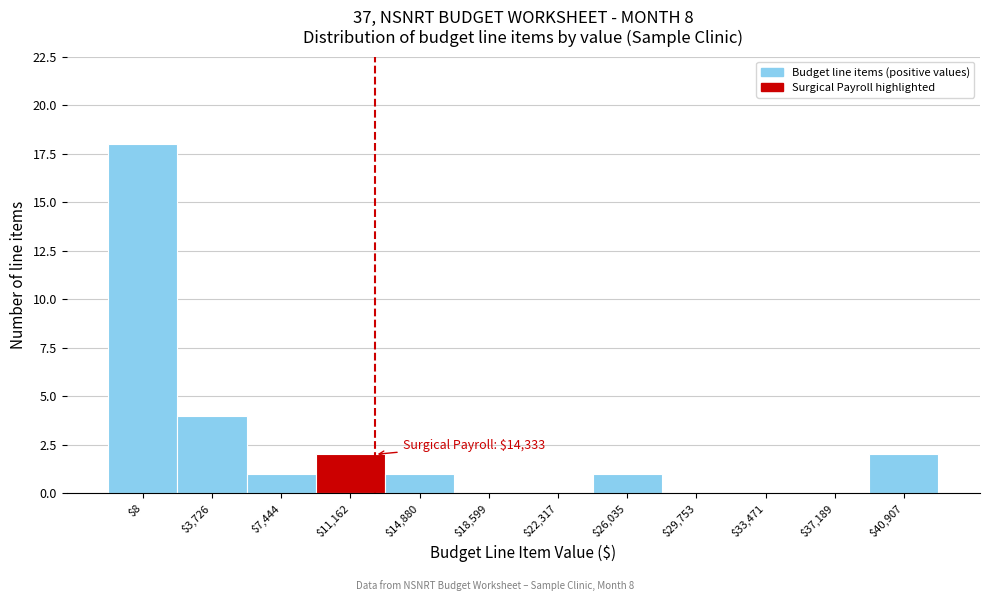

Which label corresponds to the largest value in the chart?

$8